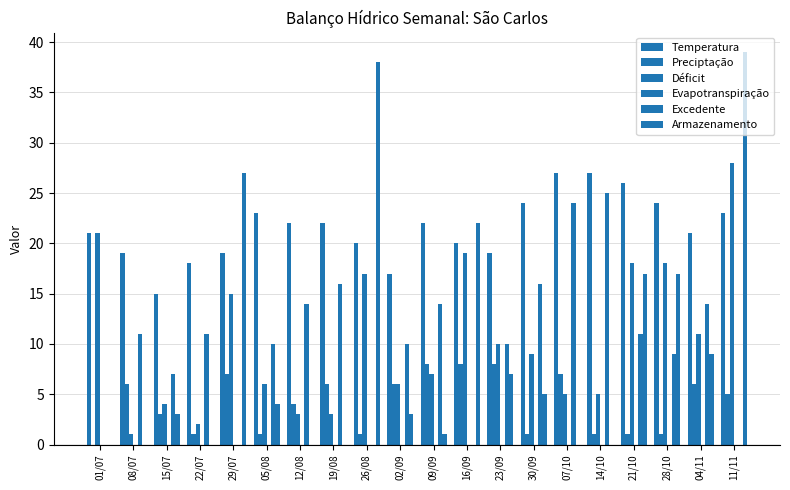

What is the sum of all Excedente values?

202